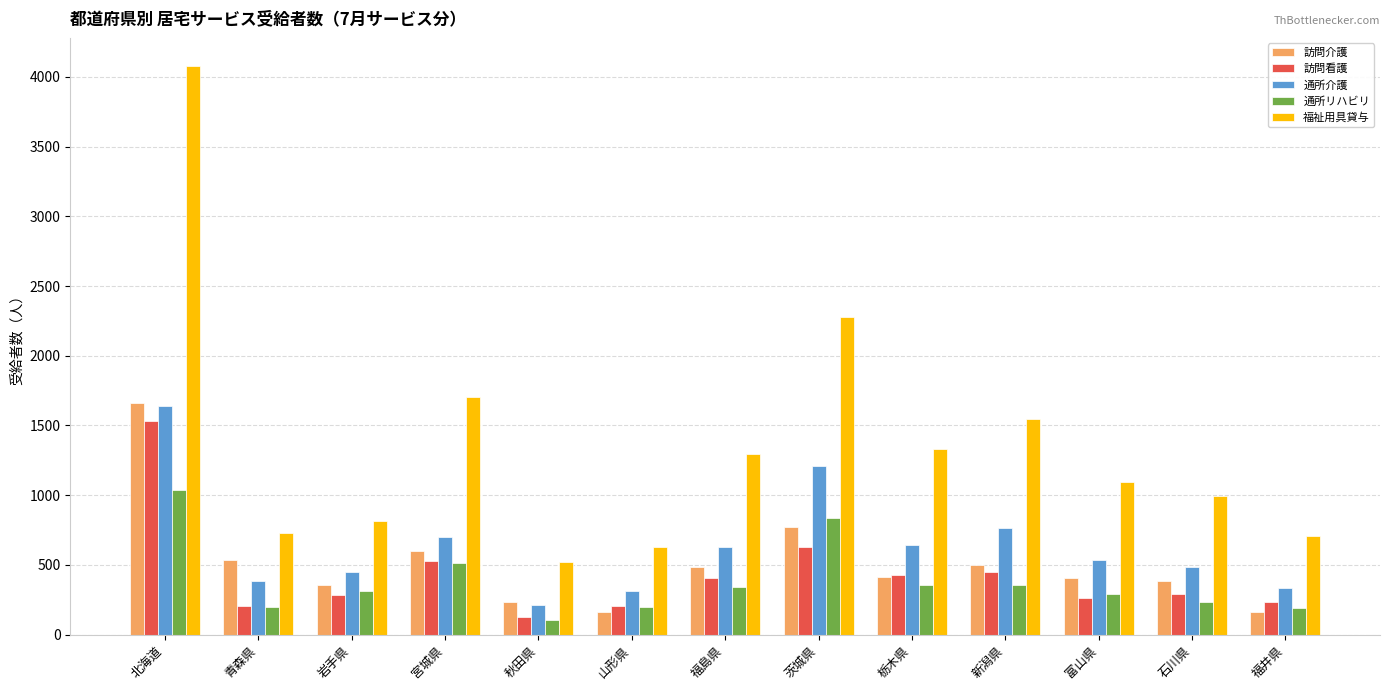

What is the total value across all series at 栃木県?

3170